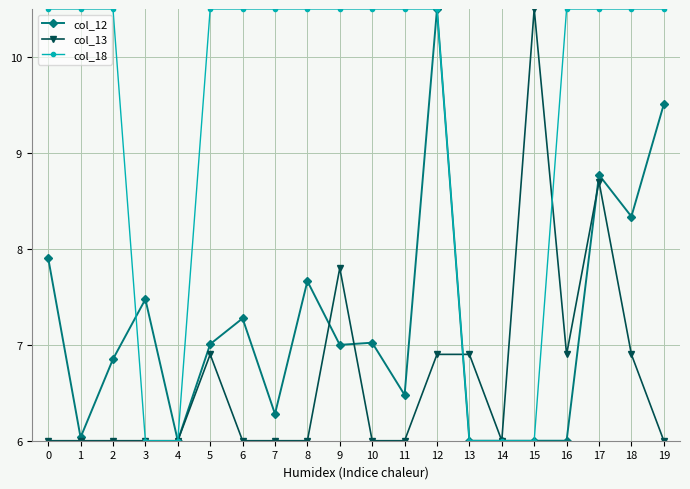

Rank the series by their average value, from lowest to highest.

col_13, col_12, col_18